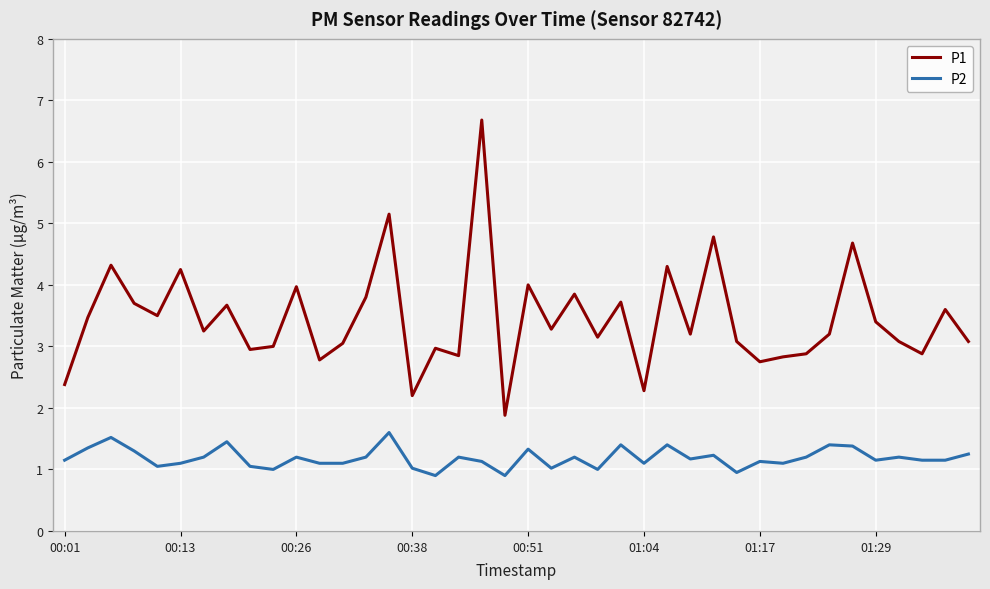

Which series has the largest total across all categories?

P1